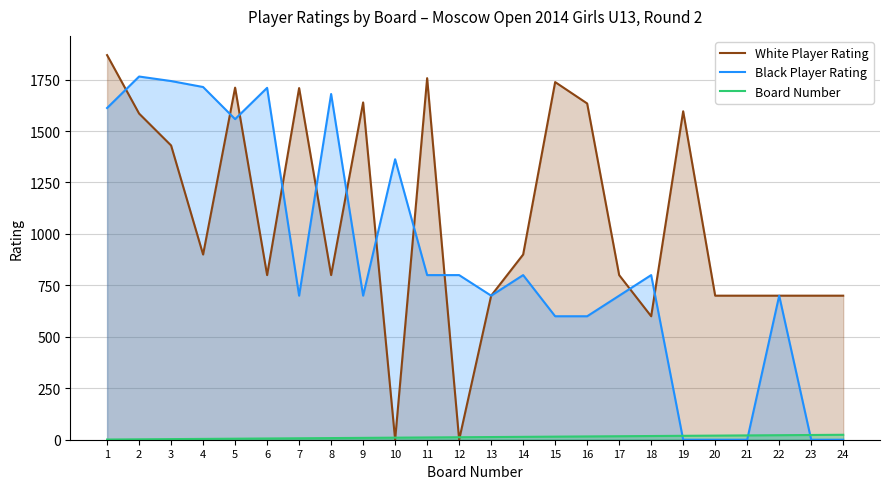

How many data points in White Player Rating are above 900?

10